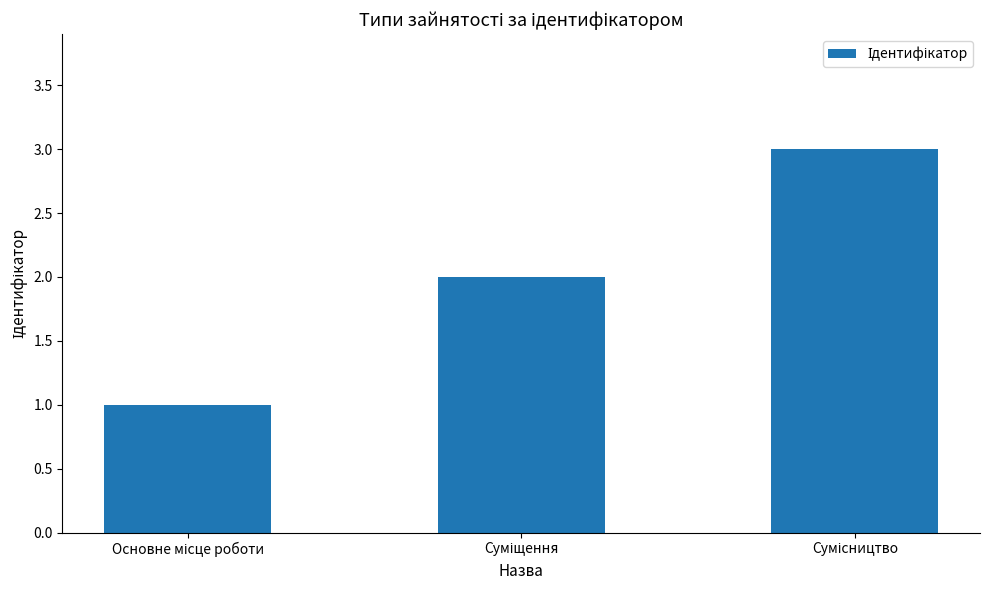

What is the sum of all values?

6